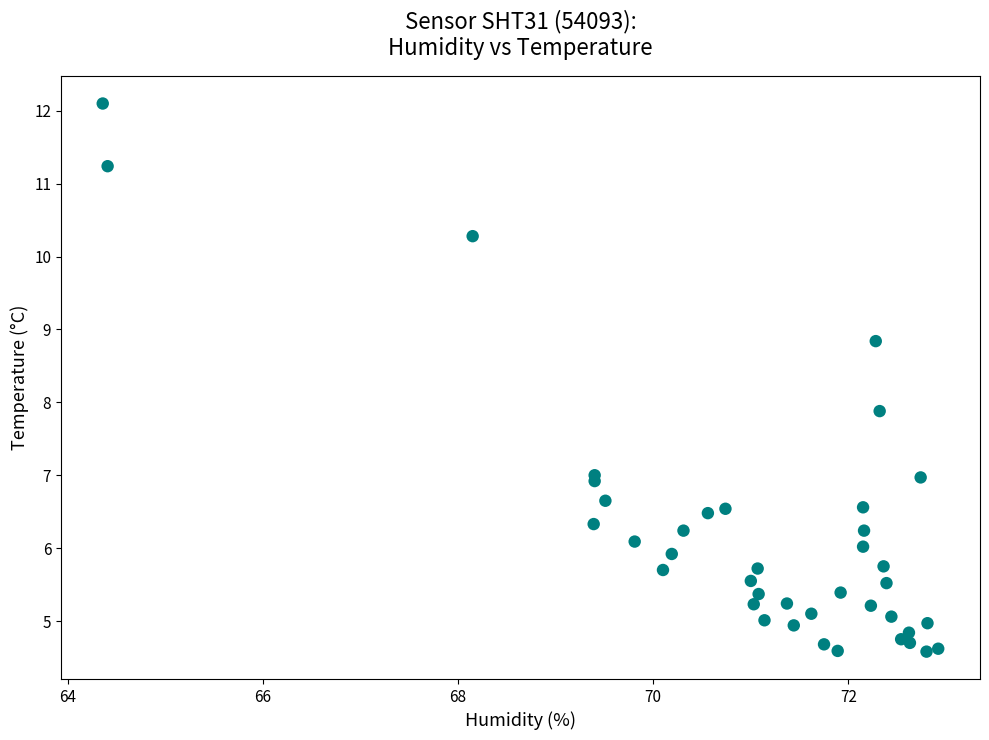

What Y value in the scatter plot is closest to 8?

7.9